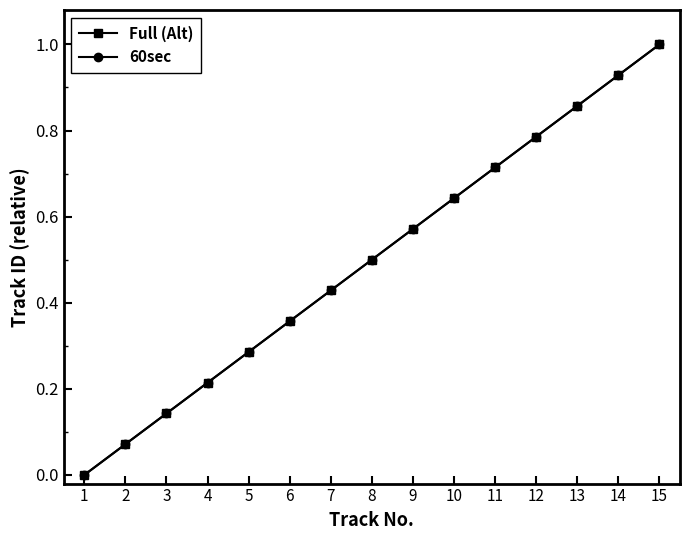

True or false: 60sec and Full (Alt) intersect in this chart.

False